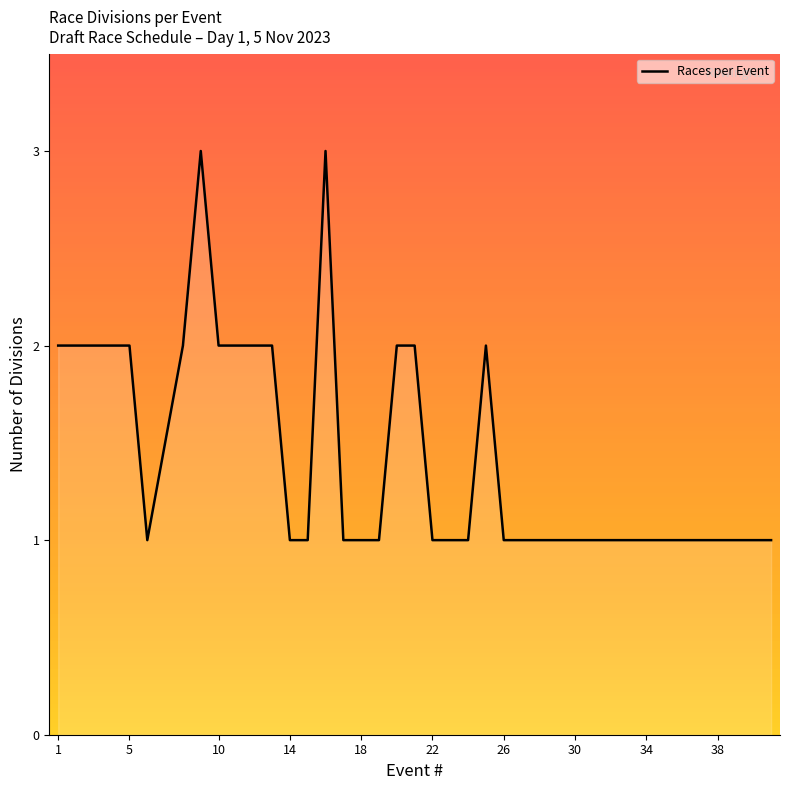

What is the average value?

1